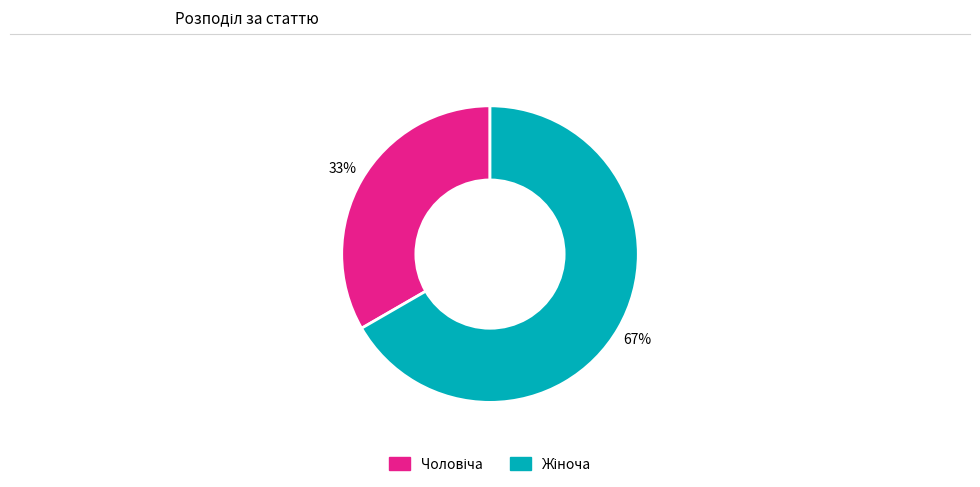

Is there any slice that represents more than half of the pie?

Yes